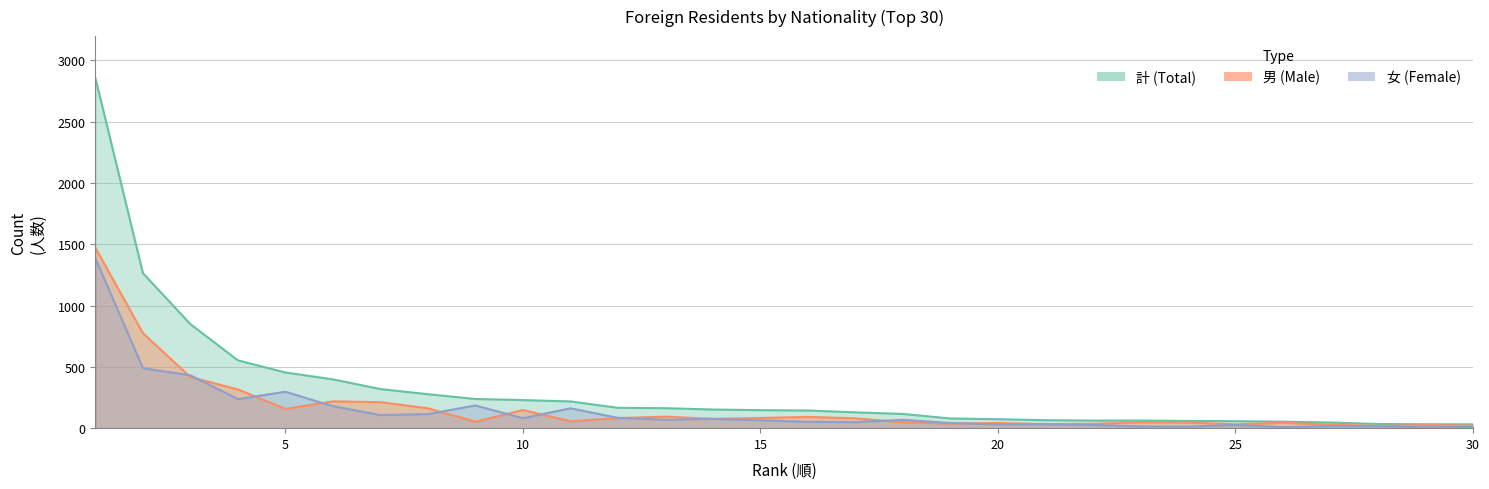

True or false: 女 has a value of 237 at 4.

True